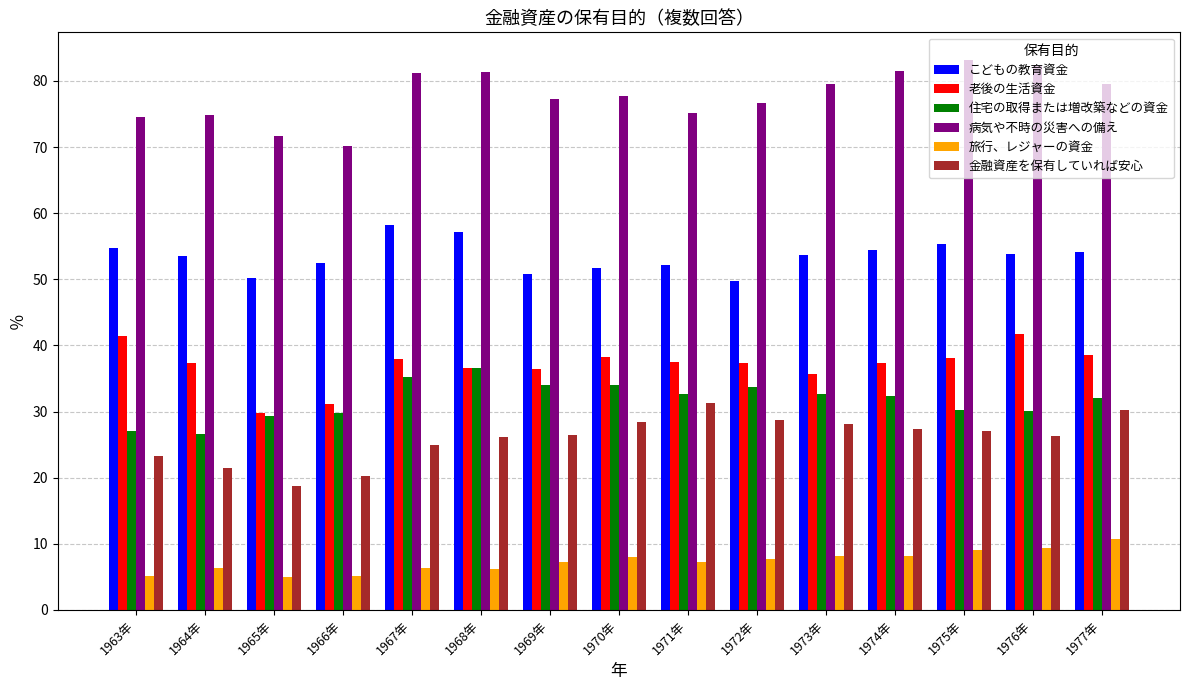

True or false: 旅行、レジャーの資金 has a value of 12.5 at 1975年.

False